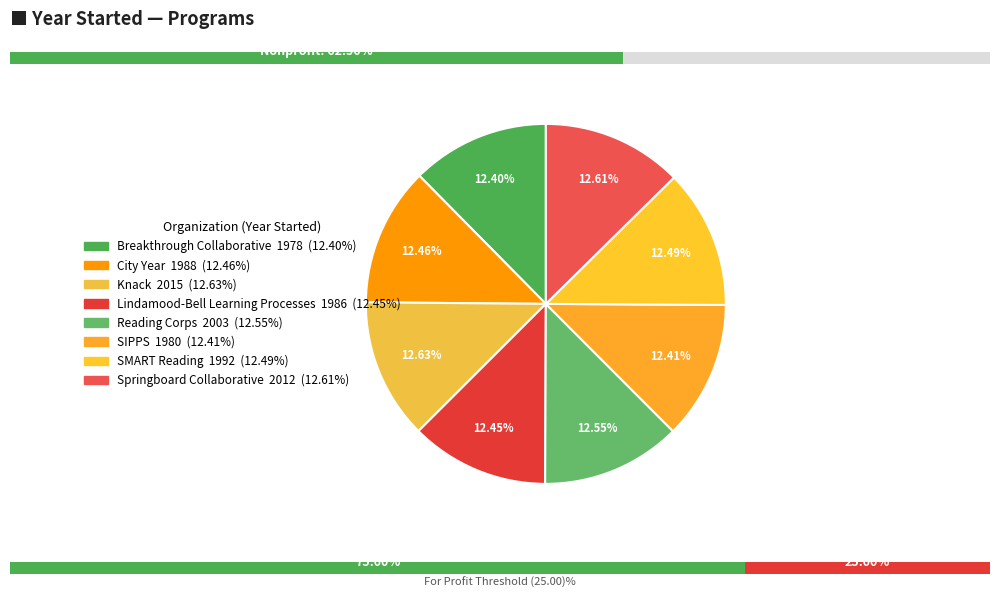

To the nearest percent, what percentage of the pie is Reading Corps?

13%